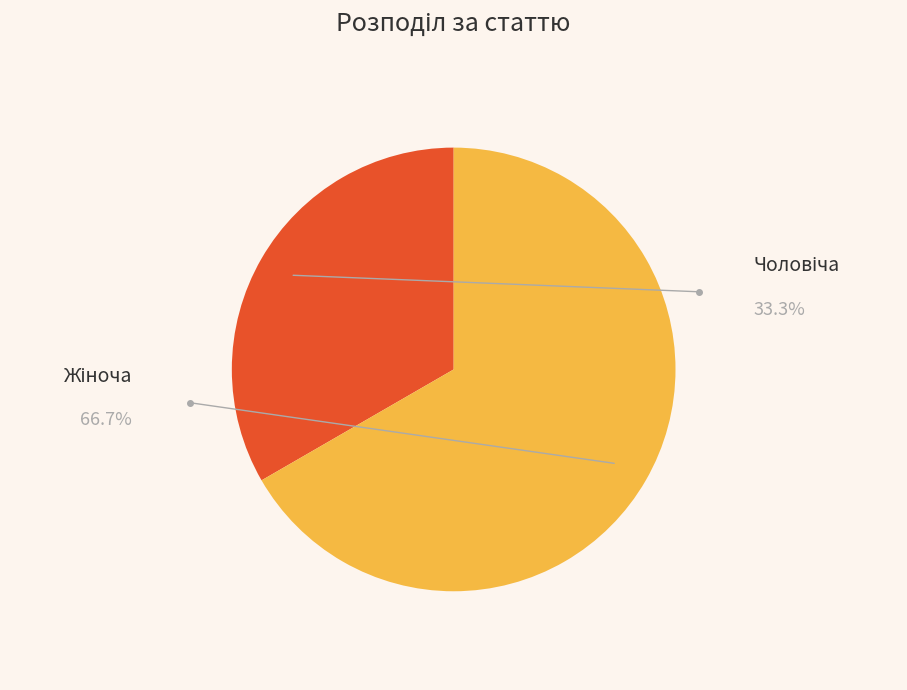

True or false: Чоловіча accounts for 39% of the total.

False